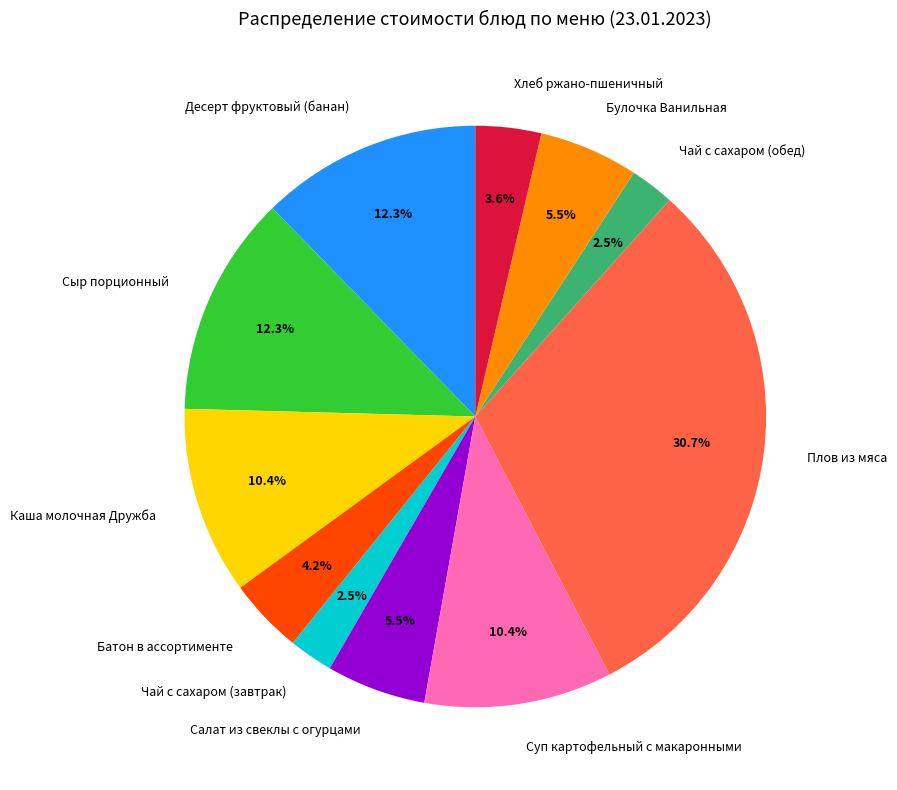

To the nearest percent, what percentage of the pie is Хлеб ржано-пшеничный?

4%